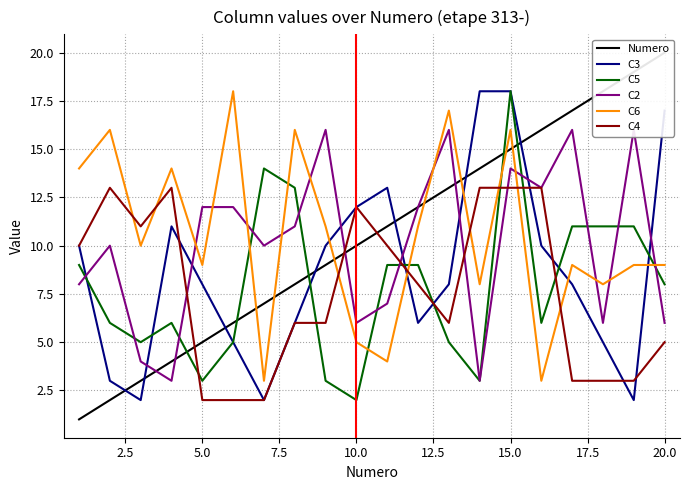

True or false: C6 and C3 intersect in this chart.

True